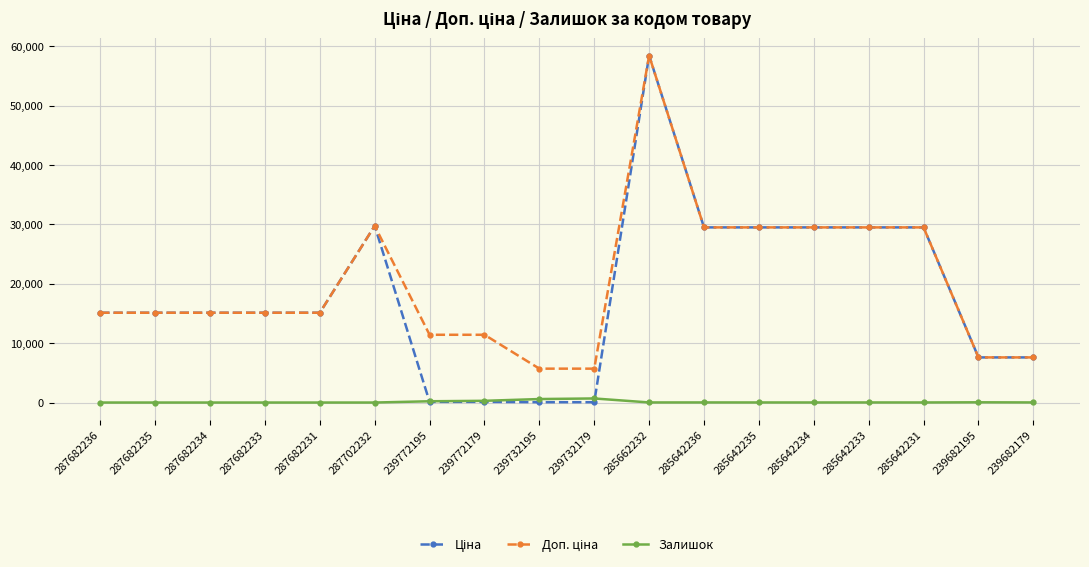

What is the maximum value shown in the chart?

58426.5